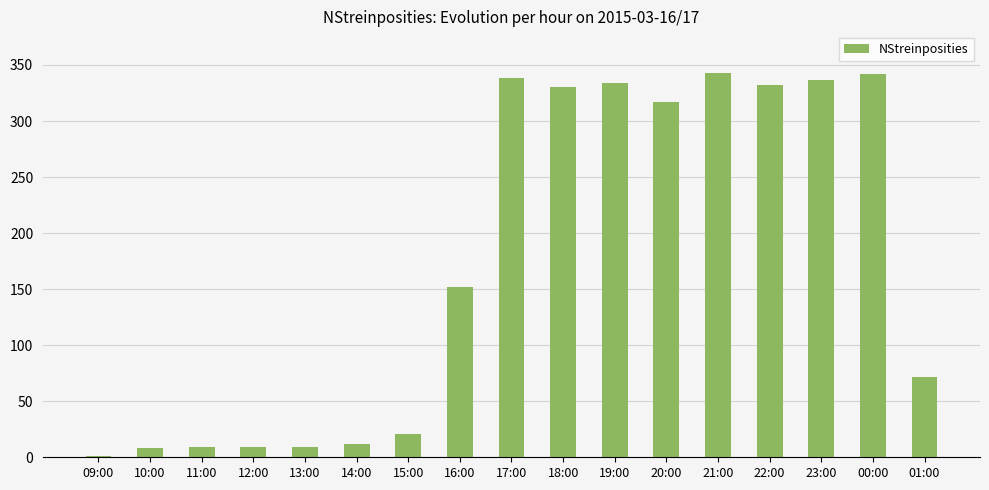

What is the sum of all values?

2966